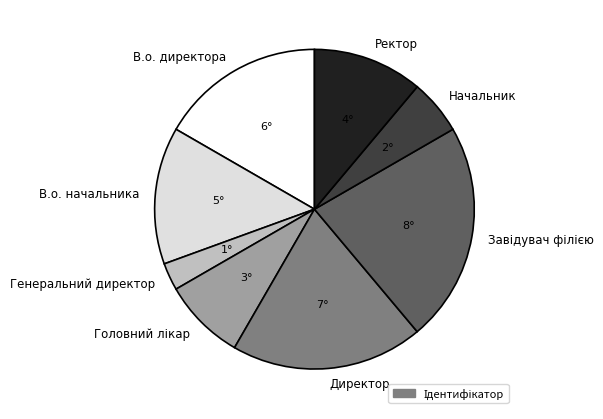

True or false: В.о. начальника accounts for 14% of the total.

True